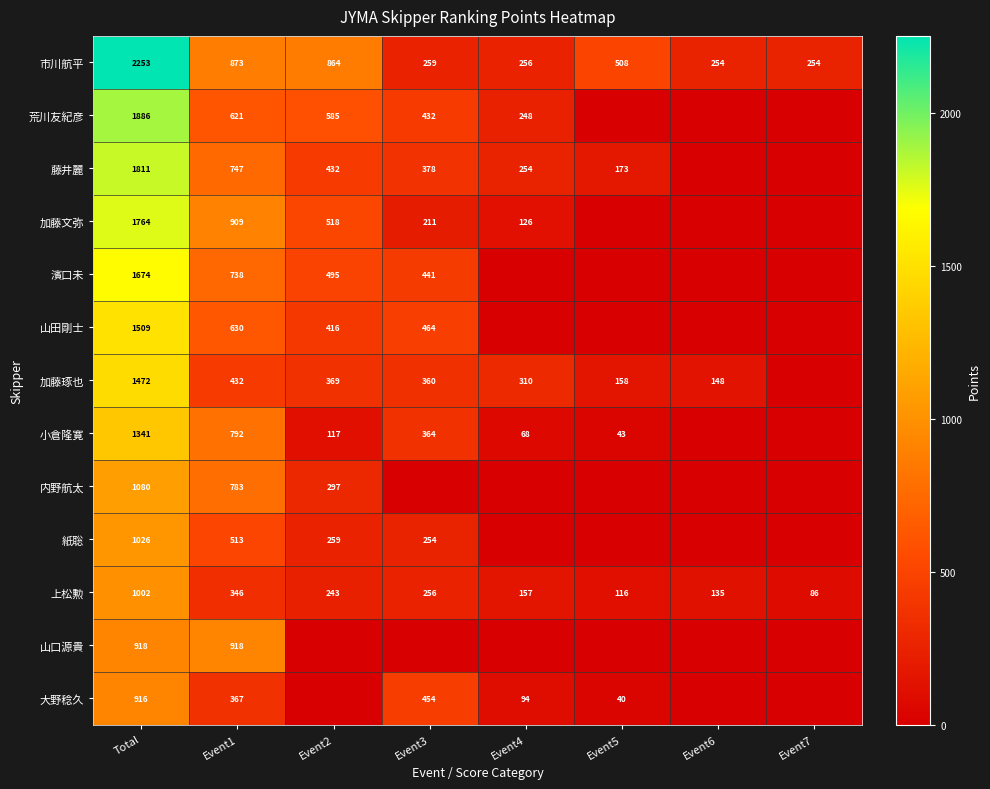

What is the average value of the 上松勲 series?

293